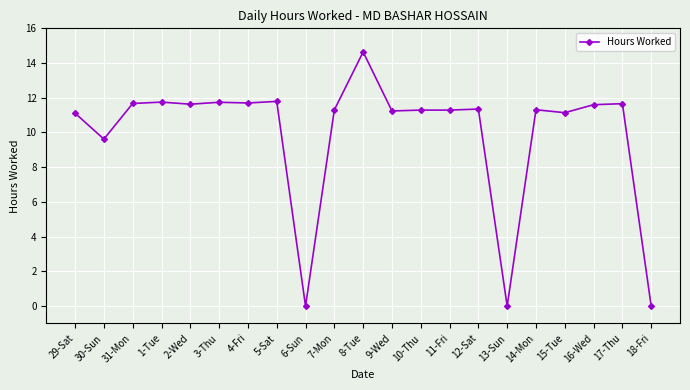

True or false: the data has more than 1 interior local peaks.

True